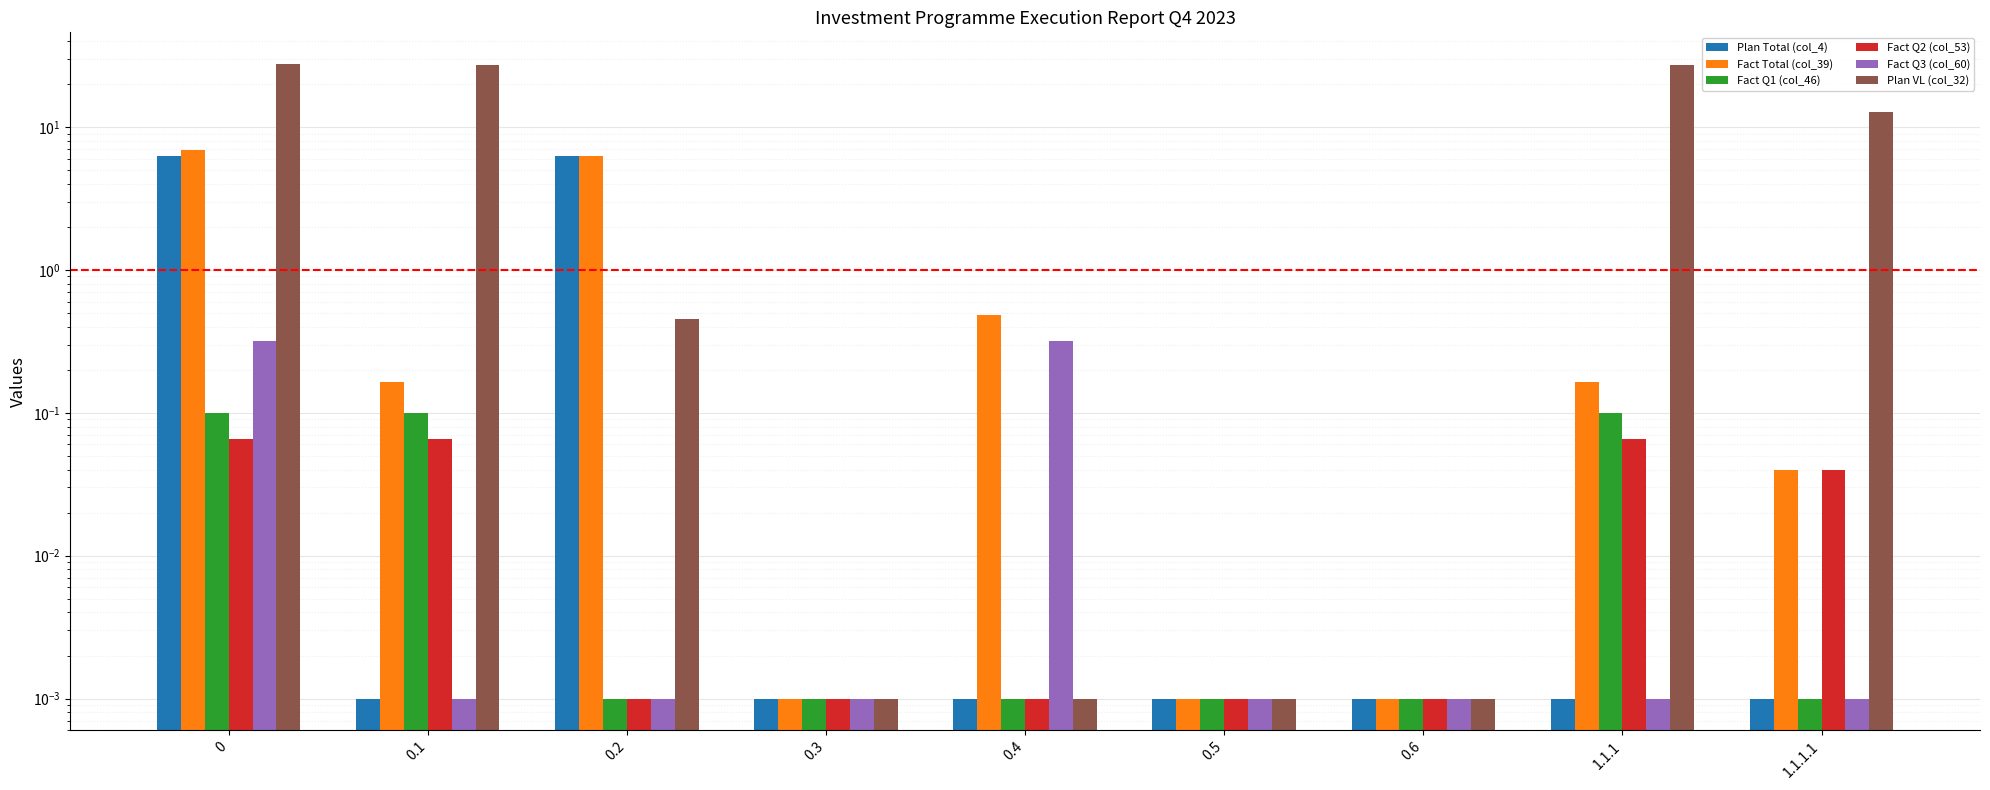

Reading left to right, what are all the values shown in this chart?

Plan Total (col_4): 0=6.3	0.1=0.0	0.2=6.3	0.3=0.0	0.4=0.0	0.5=0.0	0.6=0.0	1.1.1=0.0	1.1.1.1=0.0
Fact Total (col_39): 0=6.9	0.1=0.2	0.2=6.3	0.3=0.0	0.4=0.5	0.5=0.0	0.6=0.0	1.1.1=0.2	1.1.1.1=0.0
Fact Q1 (col_46): 0=0.1	0.1=0.1	0.2=0.0	0.3=0.0	0.4=0.0	0.5=0.0	0.6=0.0	1.1.1=0.1	1.1.1.1=0.0
Fact Q2 (col_53): 0=0.1	0.1=0.1	0.2=0.0	0.3=0.0	0.4=0.0	0.5=0.0	0.6=0.0	1.1.1=0.1	1.1.1.1=0.0
Fact Q3 (col_60): 0=0.3	0.1=0.0	0.2=0.0	0.3=0.0	0.4=0.3	0.5=0.0	0.6=0.0	1.1.1=0.0	1.1.1.1=0.0
Plan VL (col_32): 0=27.6	0.1=27.1	0.2=0.5	0.3=0.0	0.4=0.0	0.5=0.0	0.6=0.0	1.1.1=27.1	1.1.1.1=12.8